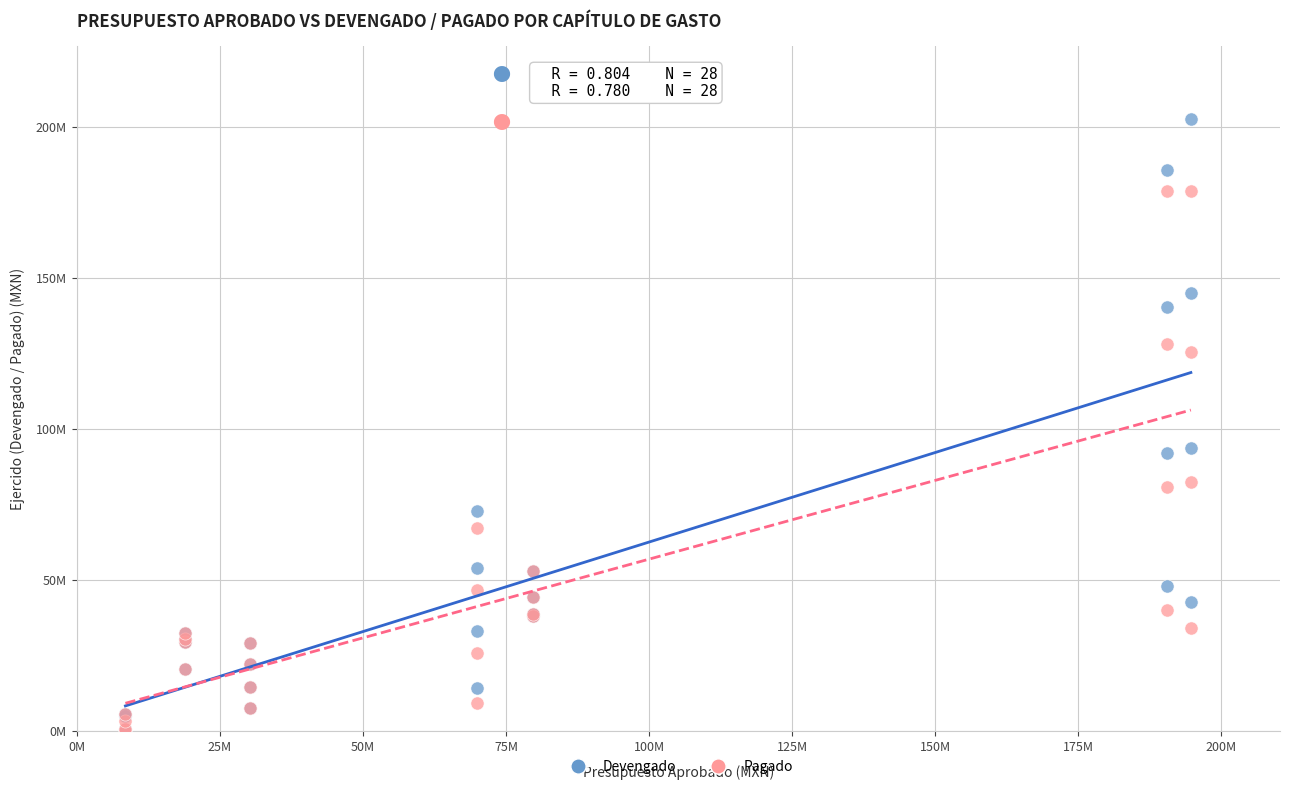

What are all the series names shown in the legend?

Devengado, Pagado